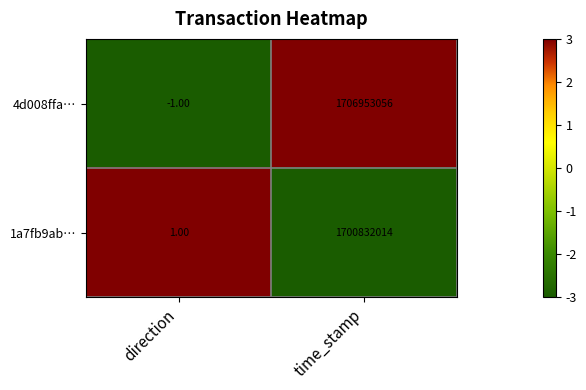

Where is 1a7fb9ab… nearest to the value 850416007?

direction